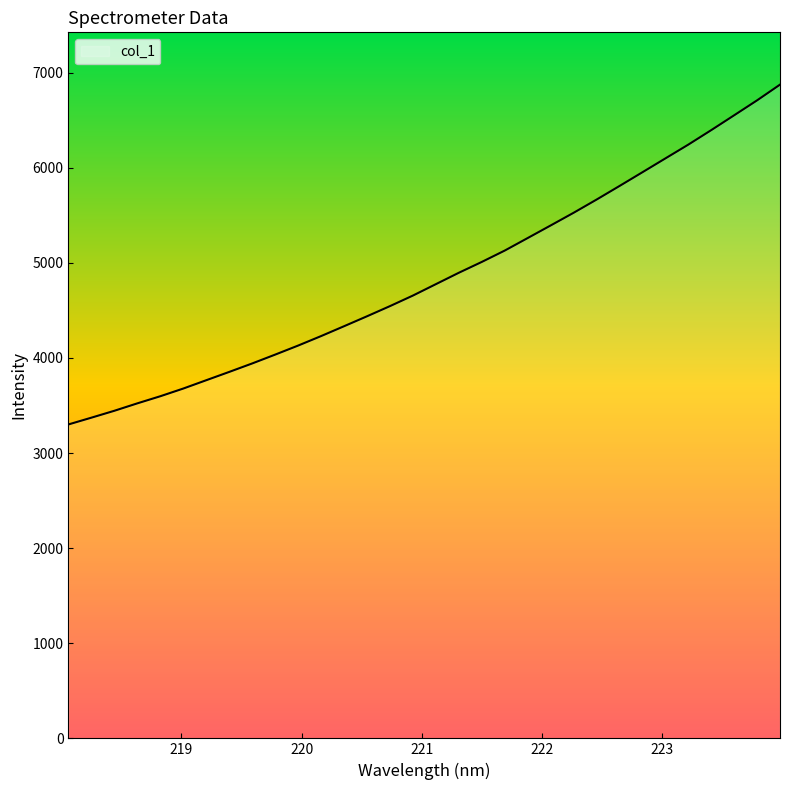

What is the smallest value displayed?

3301.1